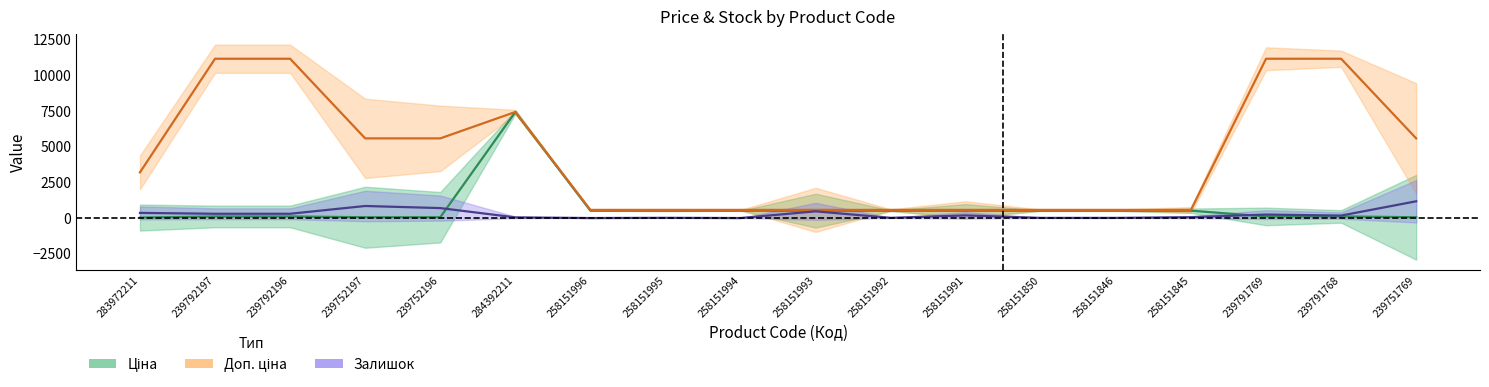

What is the difference between the Доп. ціна values at 239752196 and 239791768?

5584.0